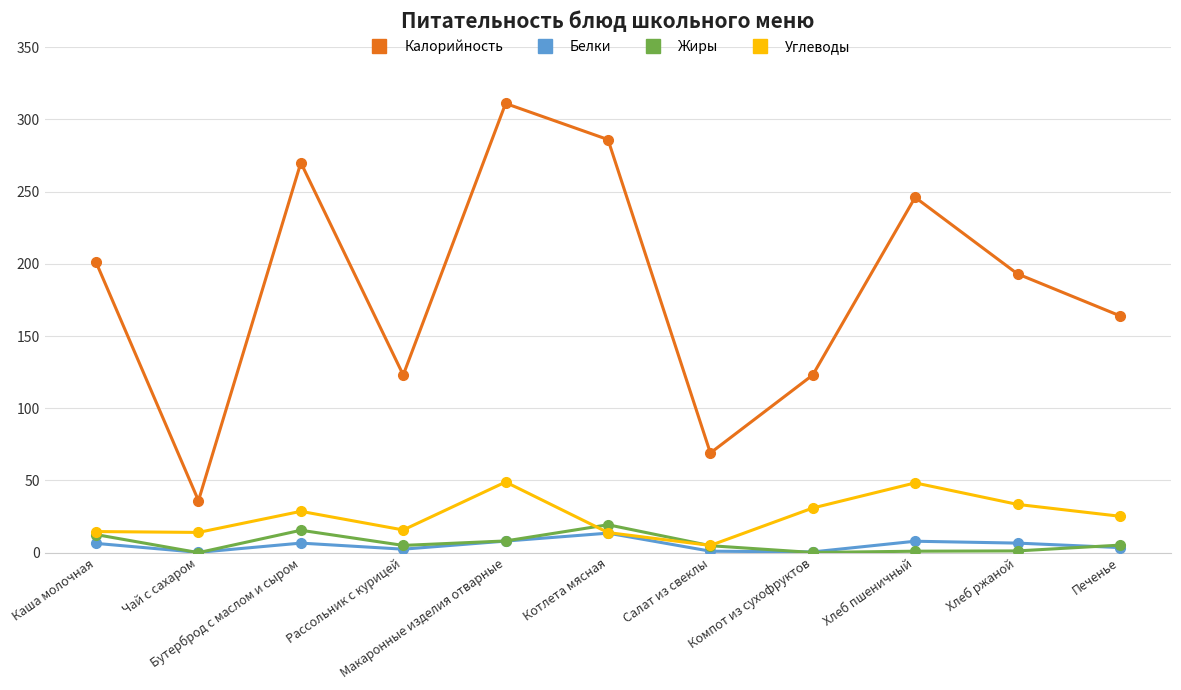

What is the label of the 3rd point from the left?

Бутерброд с маслом и сыром